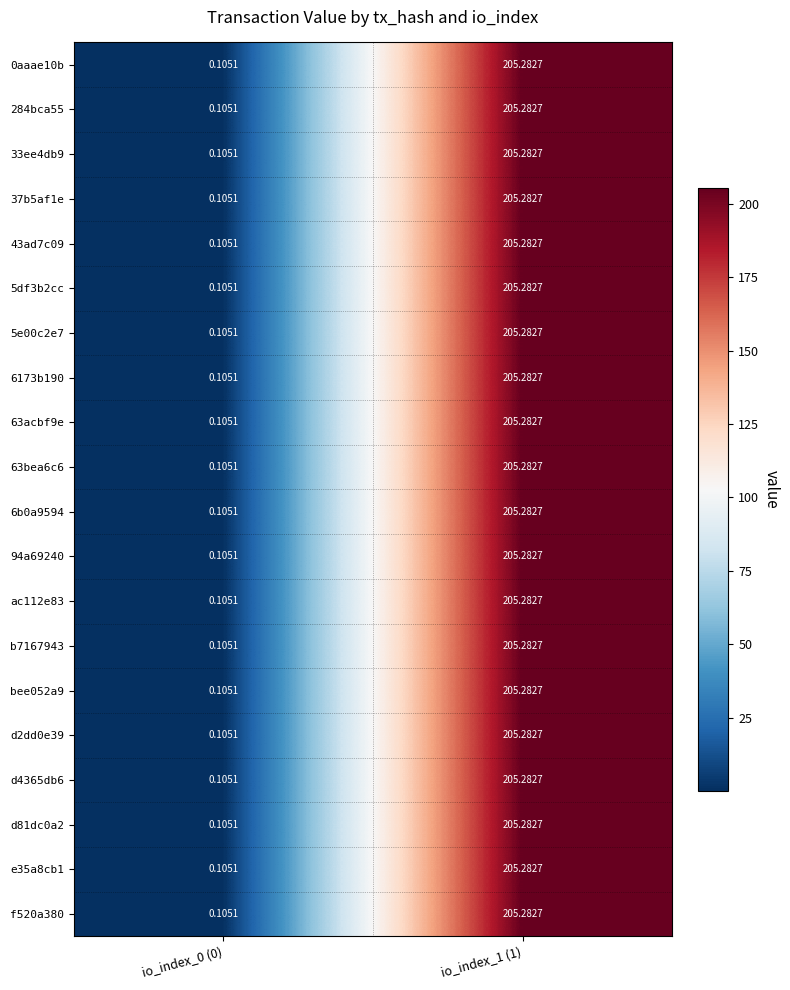

Is the value of 5df3b2cc at io_index_0 (0) greater than the value of b7167943 at io_index_1 (1)?

No